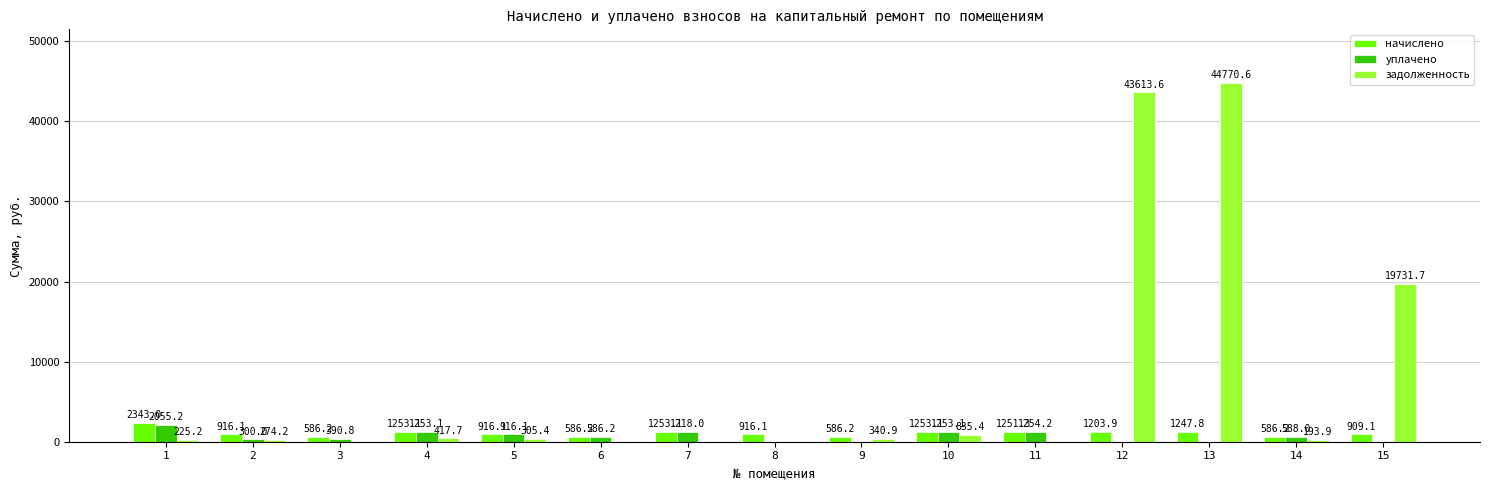

At which label is задолженность closest to 22385?

15